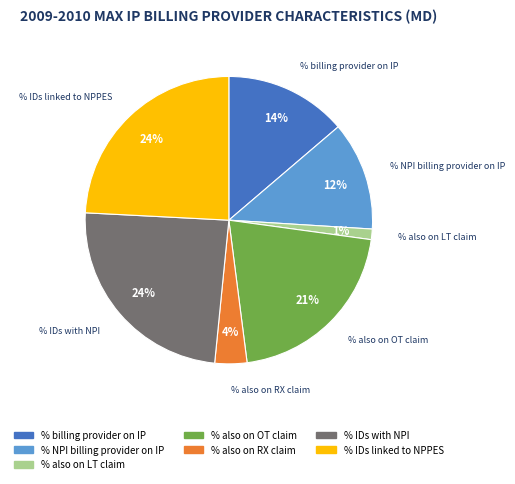

Is there a majority slice in this chart?

No